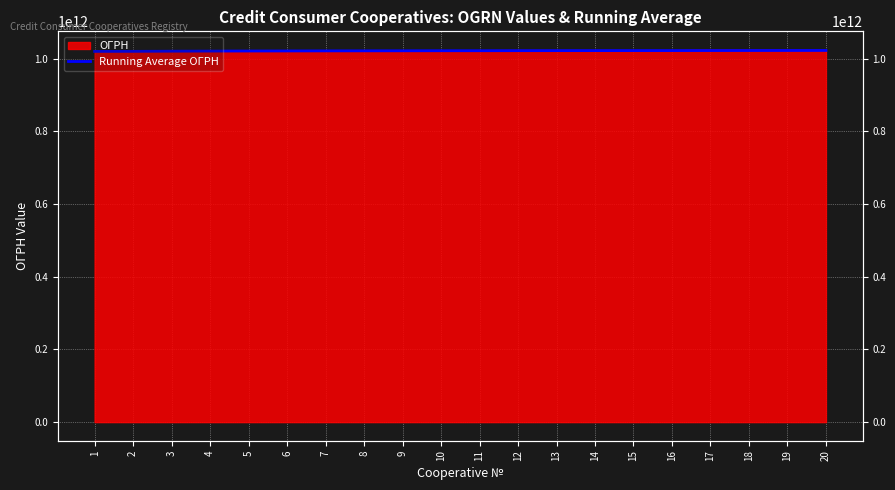

The value at 15 is 374200461847. True or false?

False